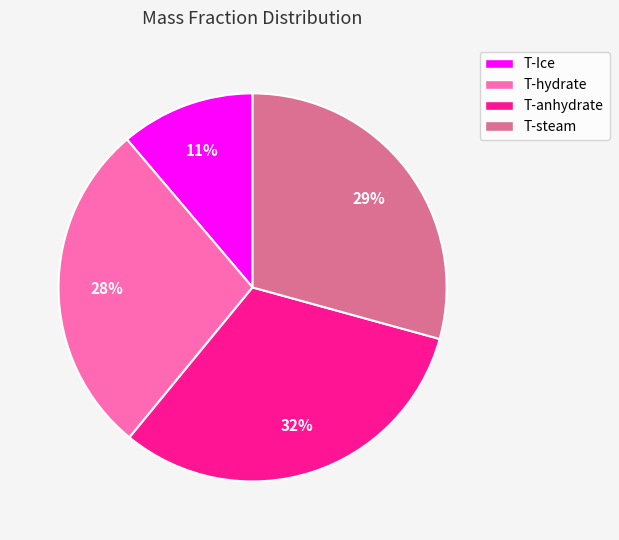

To the nearest percent, what portion does T-anhydrate represent?

32%